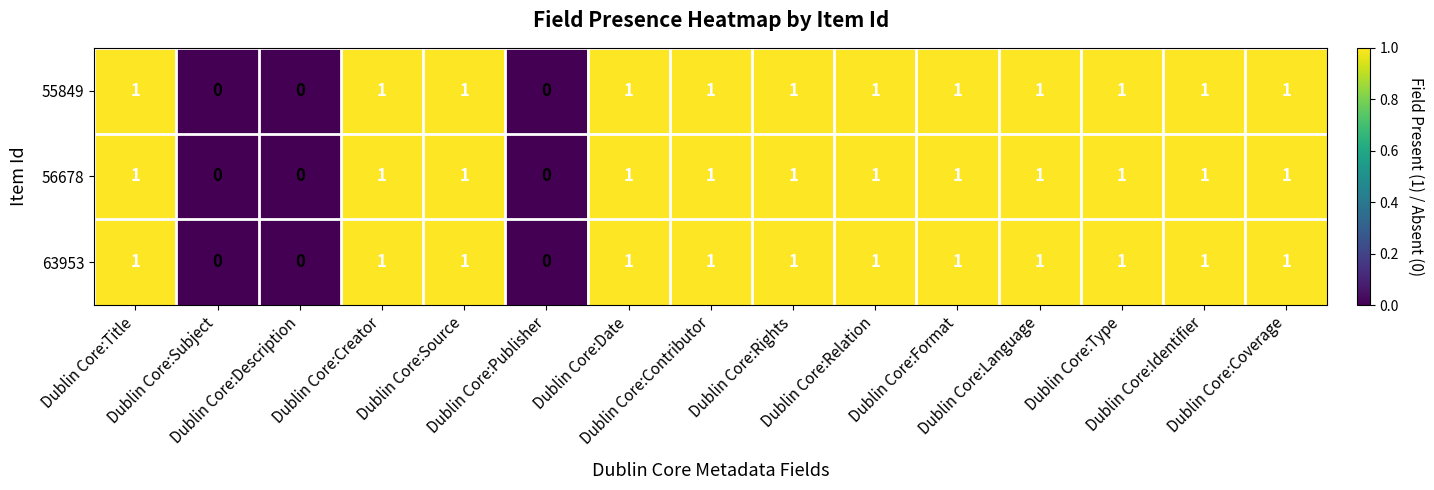

What is the sum of all 56678 values?

12